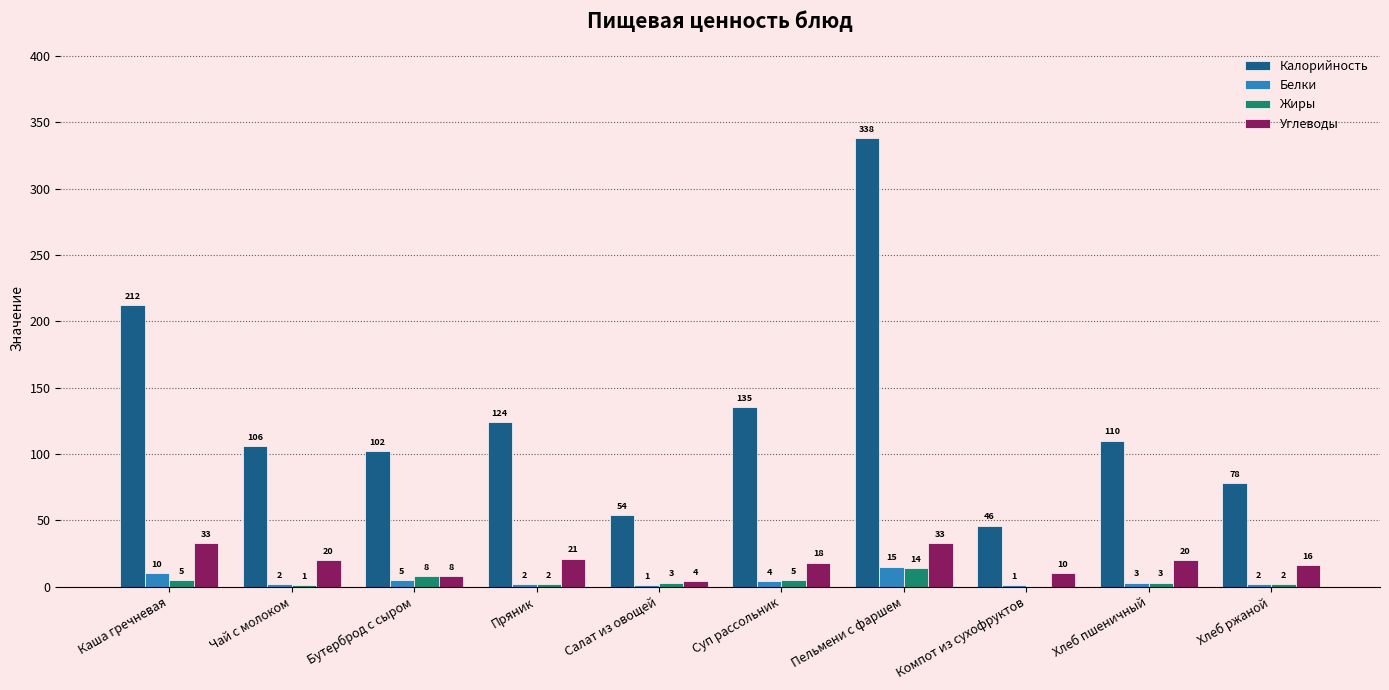

Which series has the largest total across all categories?

Калорийность